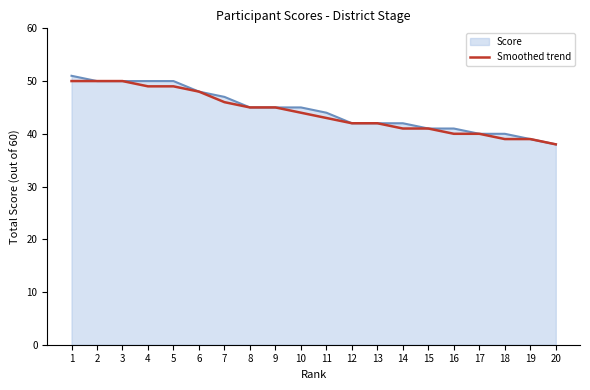

What is the minimum value shown in the chart?

38